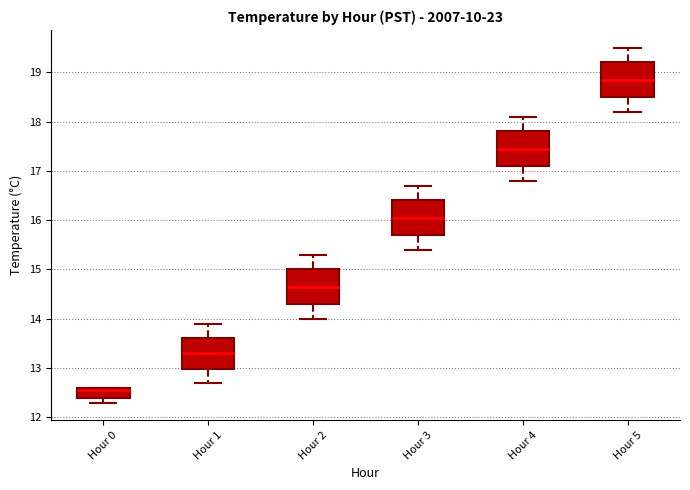

Reading left to right, read every box against the y-axis: the position of its median line, the range the box covers, and the ends of its whiskers. The values are not printed on the chart, so give them approximately, as read against the axis.

Hour 0: median 12.6 (just below the box's upper edge), box 12.4 to 12.6, whiskers 12.3 to 12.6
Hour 1: median 13.3, box 13.0 to 13.6, whiskers 12.7 to 13.9
Hour 2: median 14.7, box 14.3 to 15.0, whiskers 14.0 to 15.3
Hour 3: median 16.1, box 15.7 to 16.4, whiskers 15.4 to 16.7
Hour 4: median 17.5, box 17.1 to 17.8, whiskers 16.8 to 18.1
Hour 5: median 18.9, box 18.5 to 19.2, whiskers 18.2 to 19.5